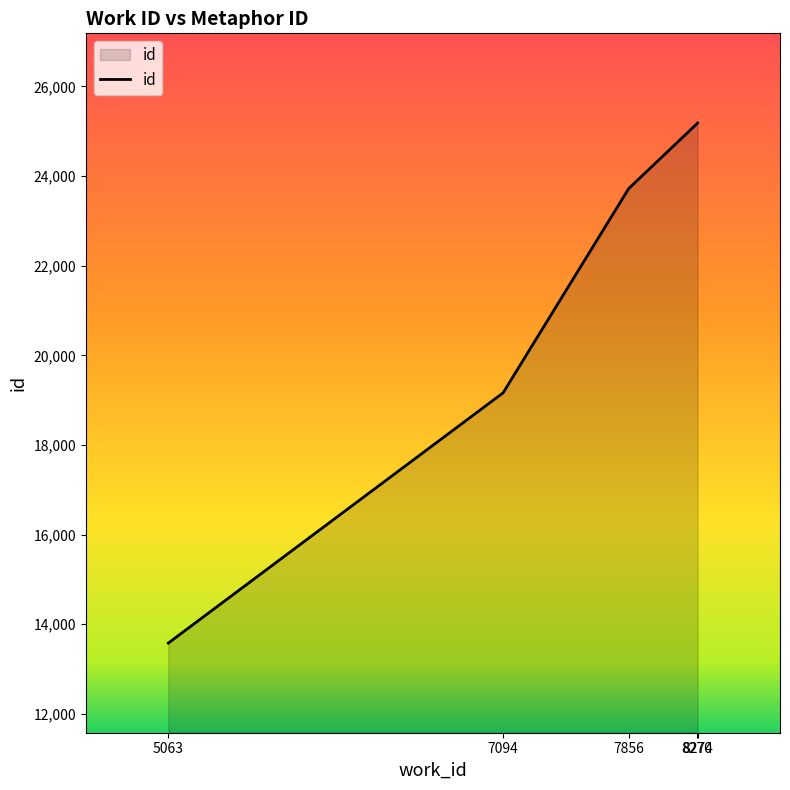

Is it true that the value at 5063 is 19316?

False